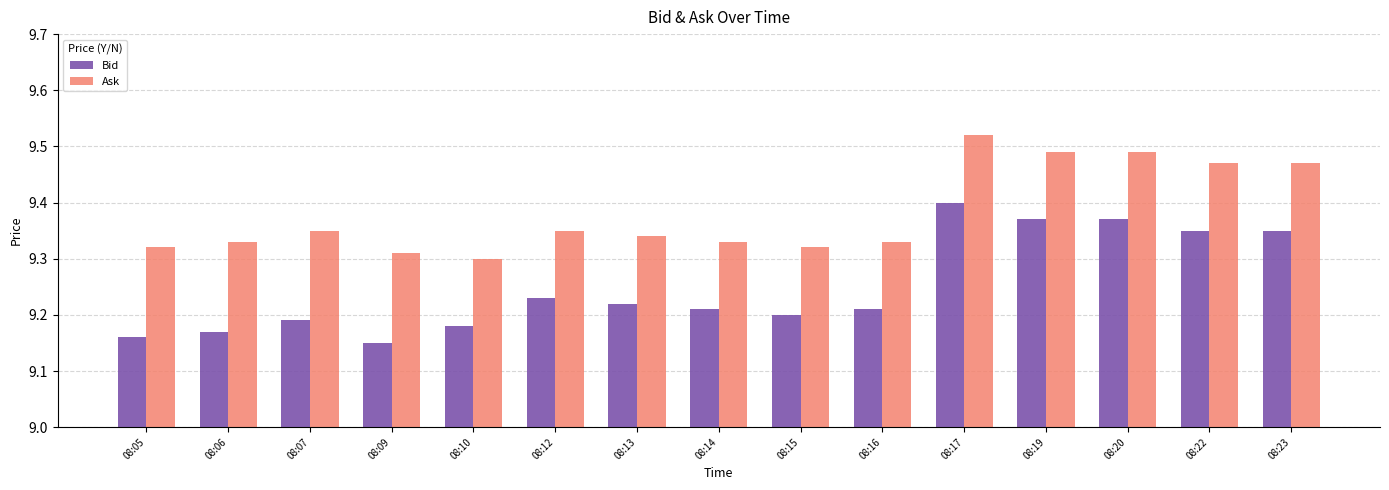

Which category has the lowest value in the Ask series?

08:10